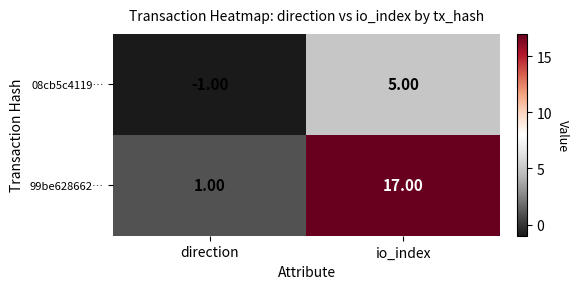

Which label corresponds to the largest value in the chart?

io_index